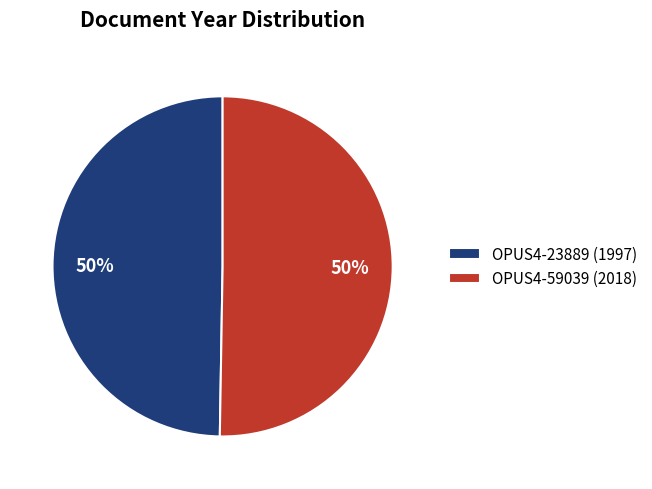

To the nearest percent, what is the average slice percentage?

50%